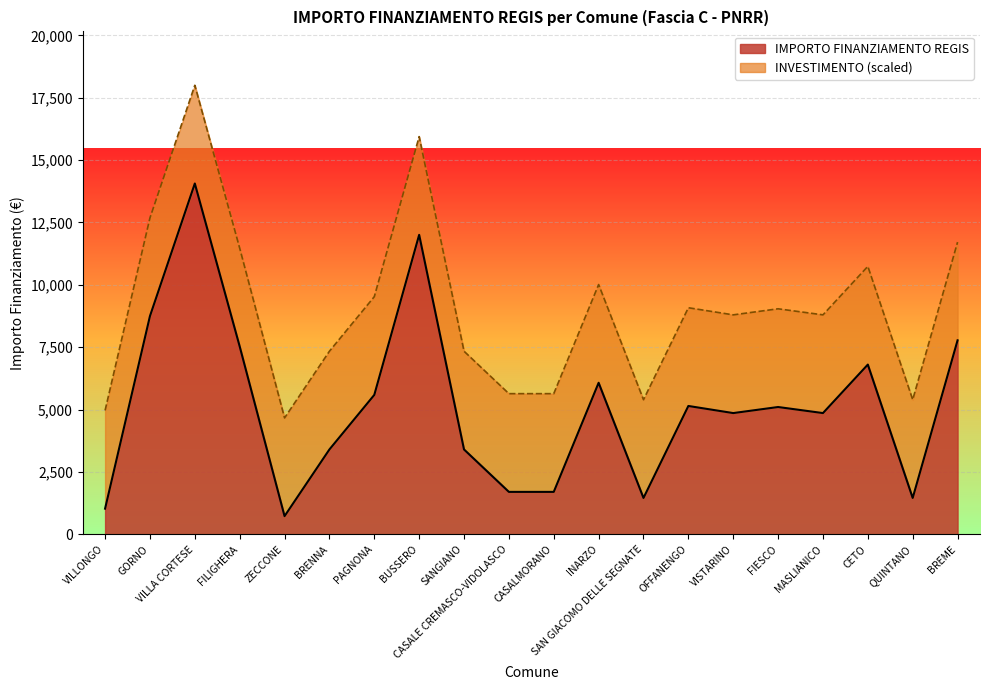

At which category does the data reach its first local valley?

ZECCONE